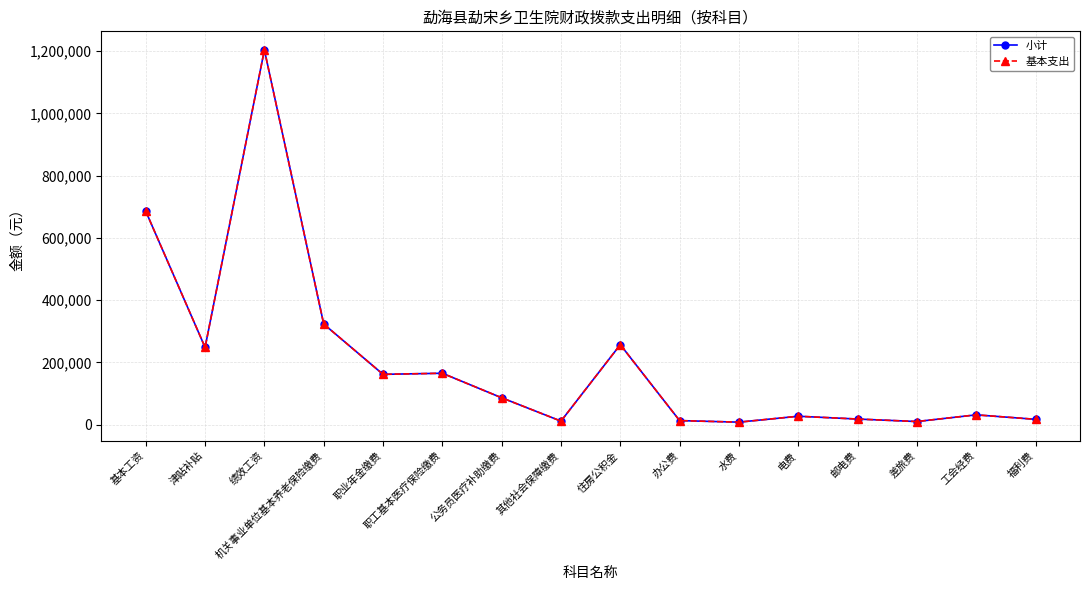

Is this an area chart (filled region under the line)?

No